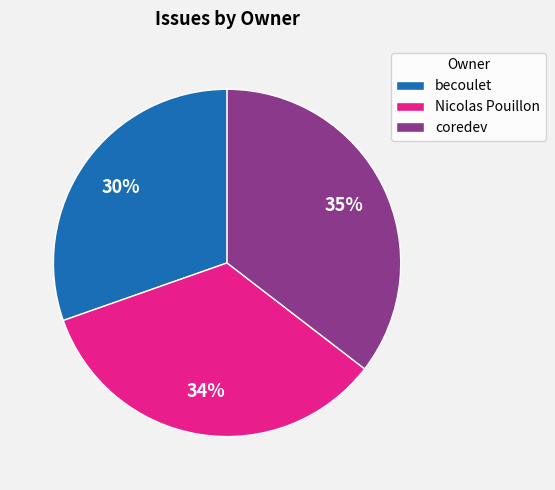

Which category has the smallest portion of the pie?

becoulet